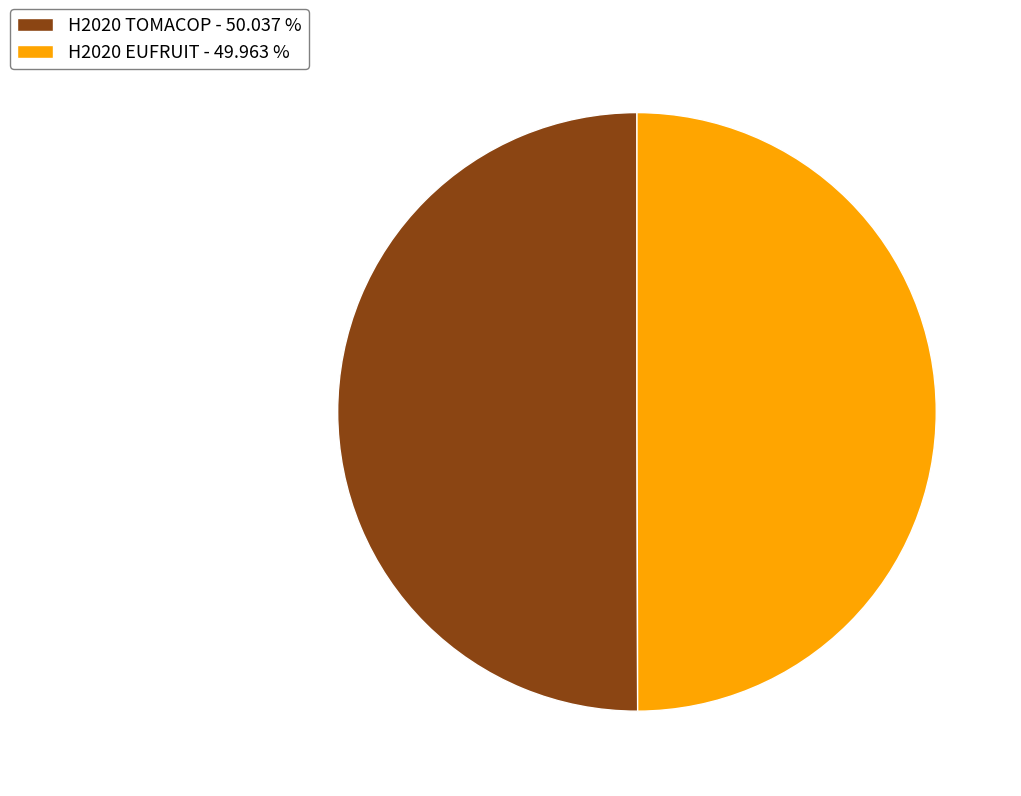

Combined, do H2020 TOMACOP - 50.037 % and H2020 EUFRUIT - 49.963 % account for over 50%?

Yes